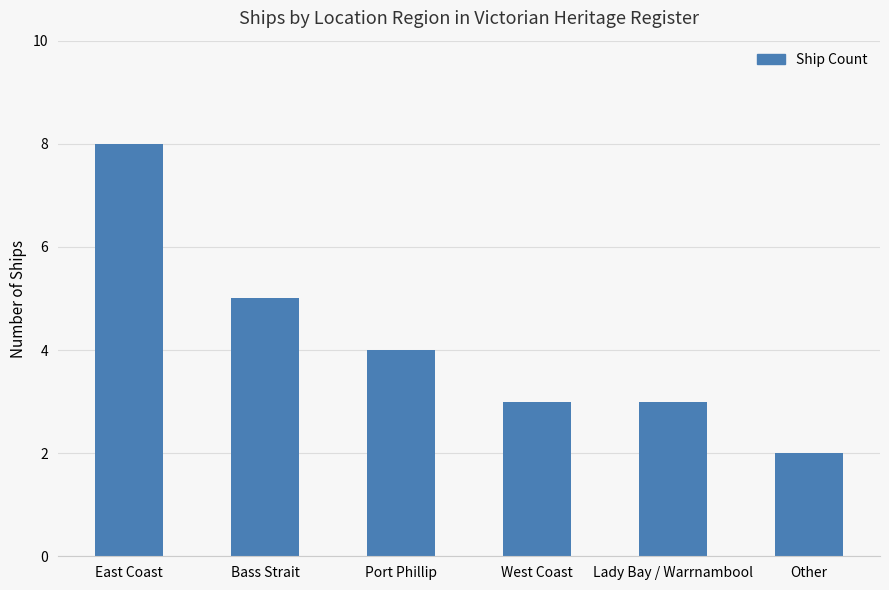

What is the label of the 2nd bar from the left?

Bass Strait